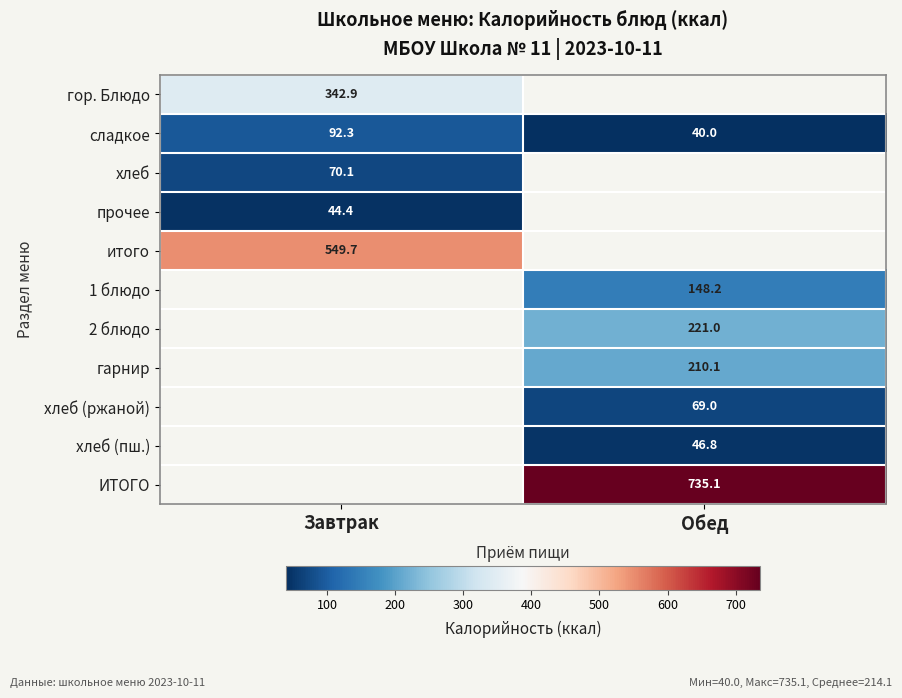

What is the minimum value shown in the chart?

40.0